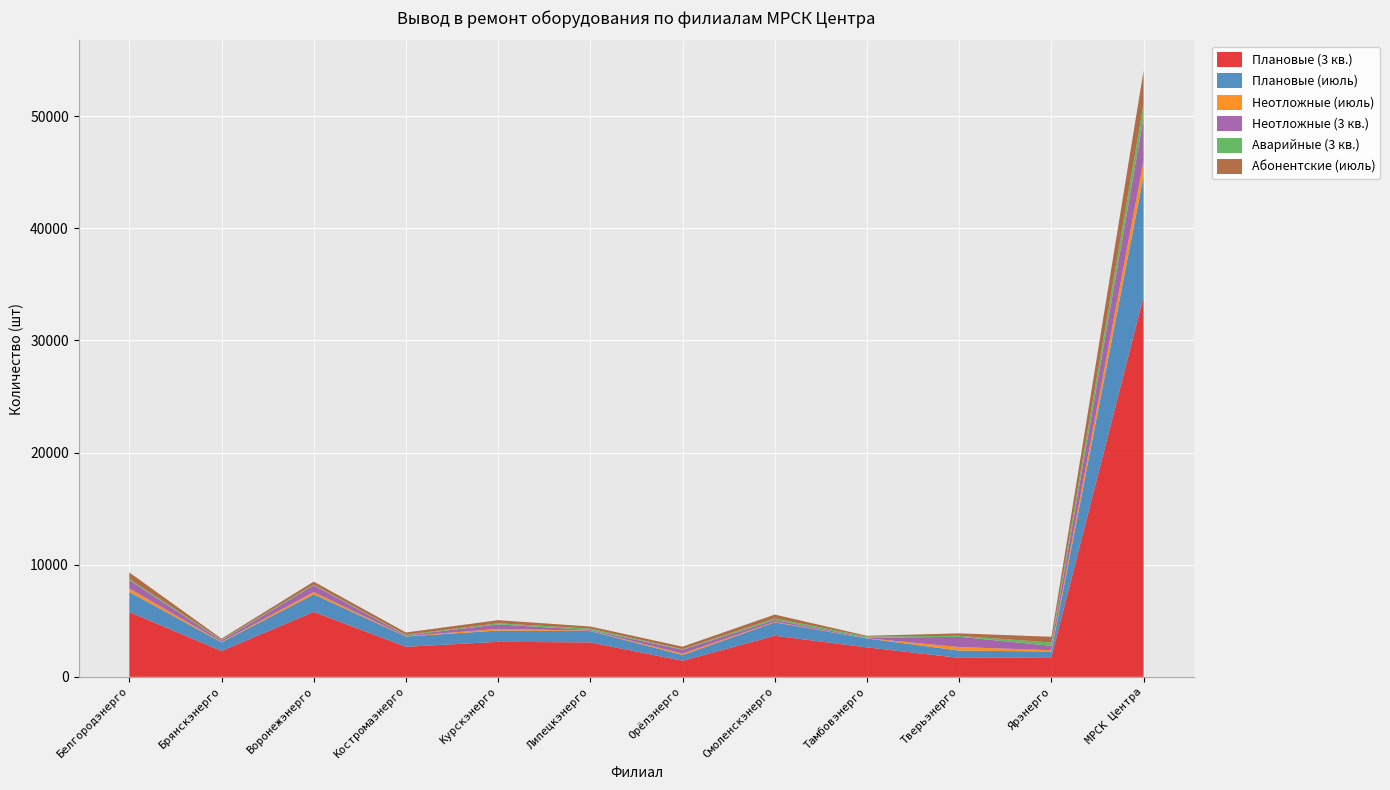

Reading left to right, list all the values displayed in this chart.

Плановые (3 кв.): 5777	2307	5796	2681	3124	3069	1432	3664	2628	1691	1746	33915
Плановые (июль): 1791	773	1556	917	1002	1020	512	1198	797	652	512	10730
Неотложные (июль): 316	42	205	26	154	24	126	48	15	315	116	1387
Неотложные (3 кв.): 738	121	606	76	398	58	345	163	44	911	393	3853
Аварийные (3 кв.): 108	68	62	54	97	132	55	141	105	91	292	1205
Абонентские (июль): 580	95	269	201	279	185	221	338	70	218	513	2969